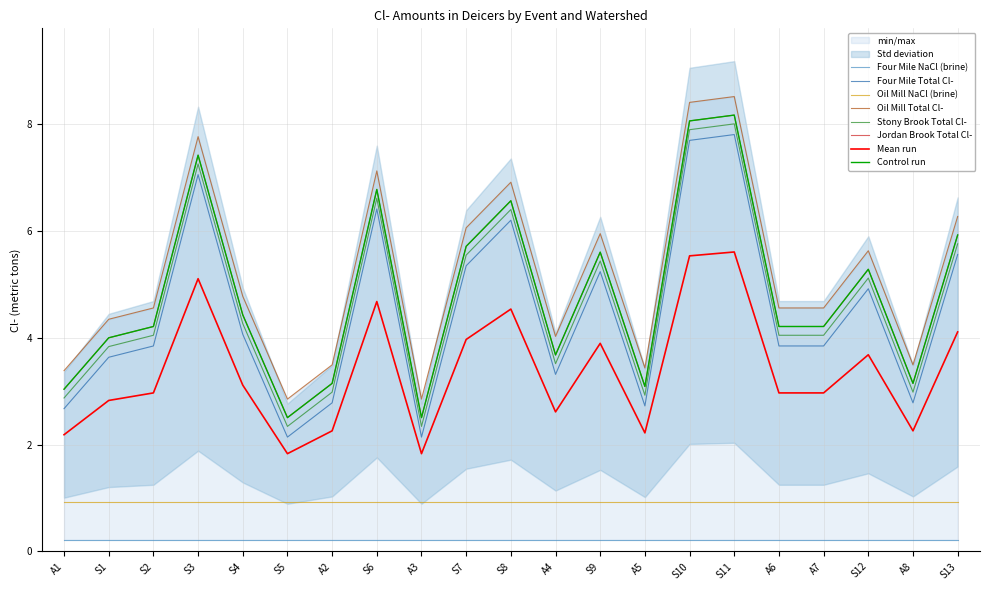

True or false: Stony Brook Total Cl- and Four Mile Total Cl- intersect in this chart.

False